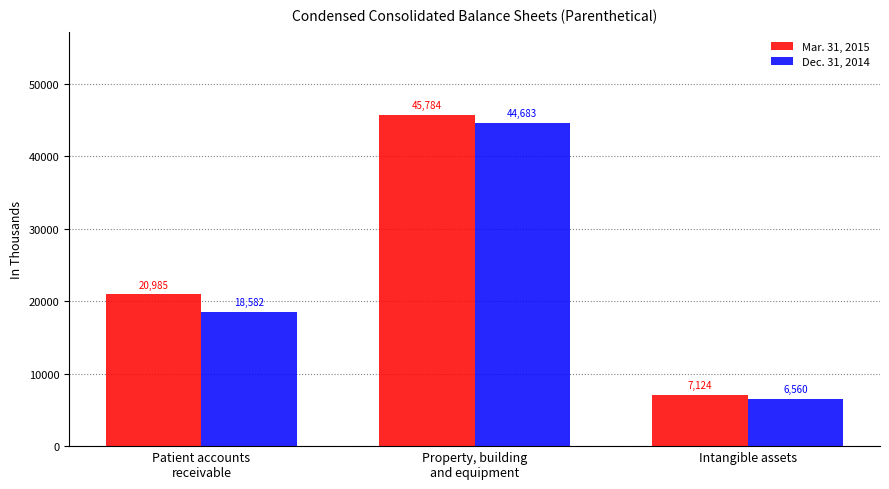

Count the Mar. 31, 2015 values in the range 7124 to 45784.

3